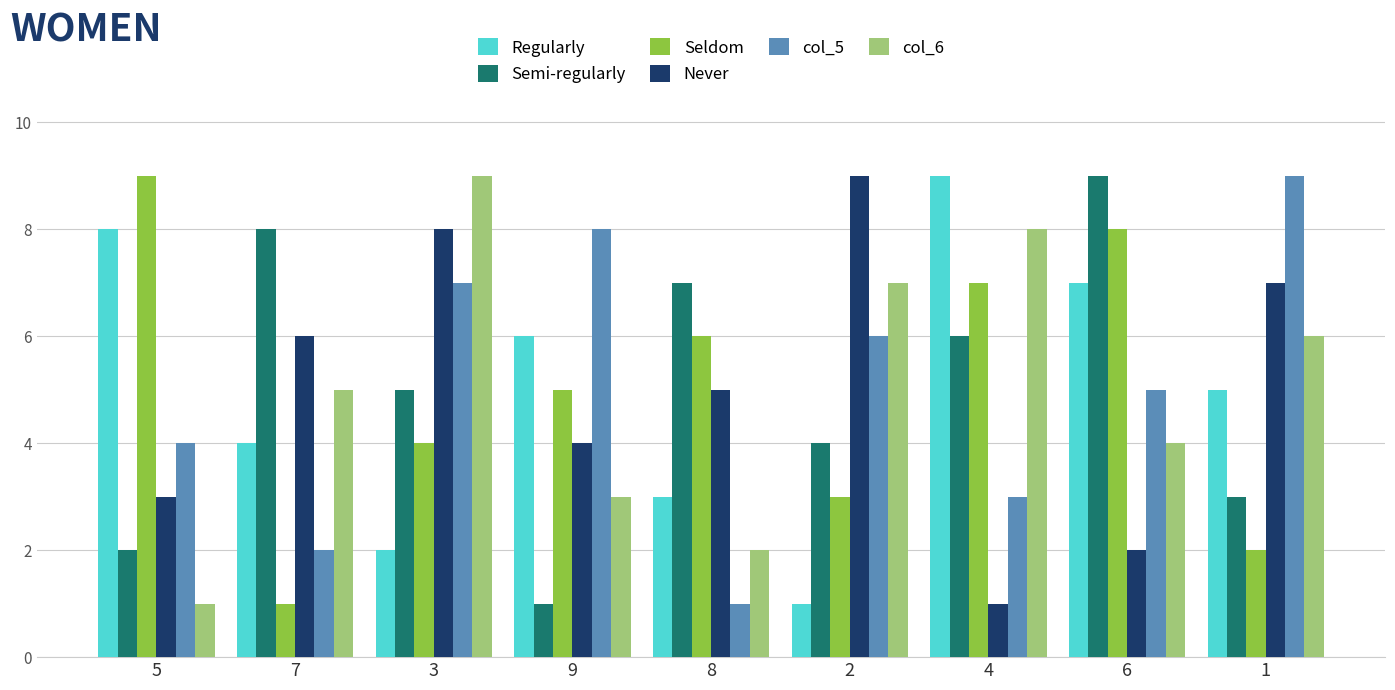

What is the label of the 5th bar from the right?

8